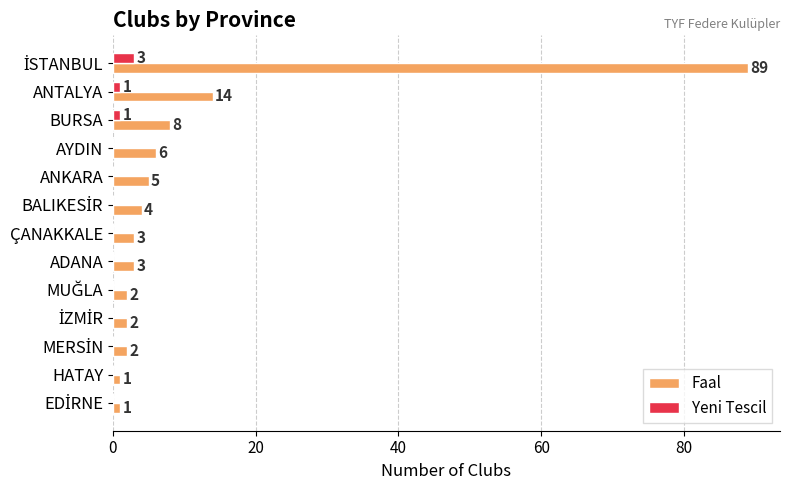

The Faal series shows 2 at ANKARA. True or false?

False